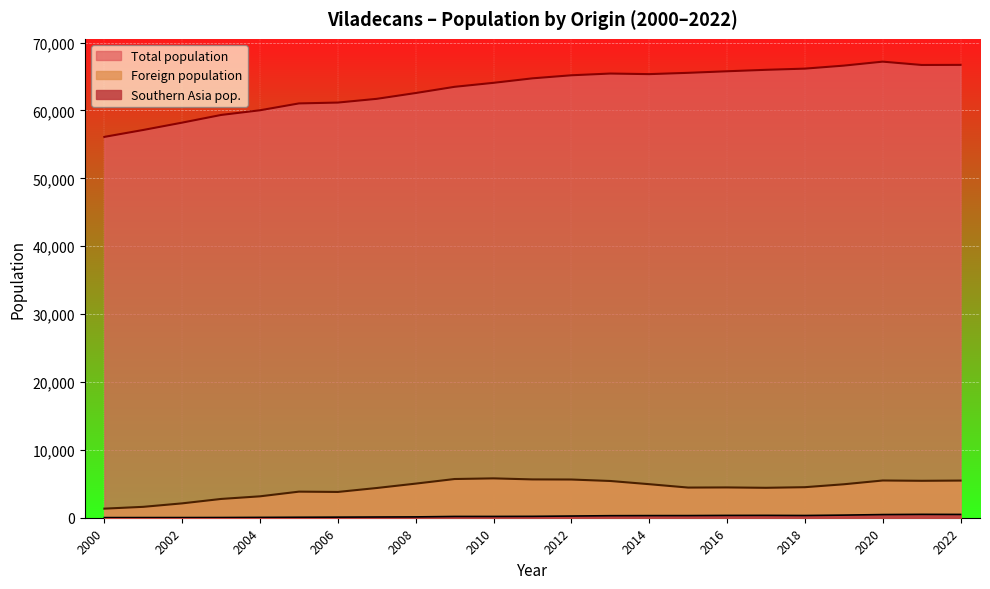

What is the total value across all series at 2015?

70309